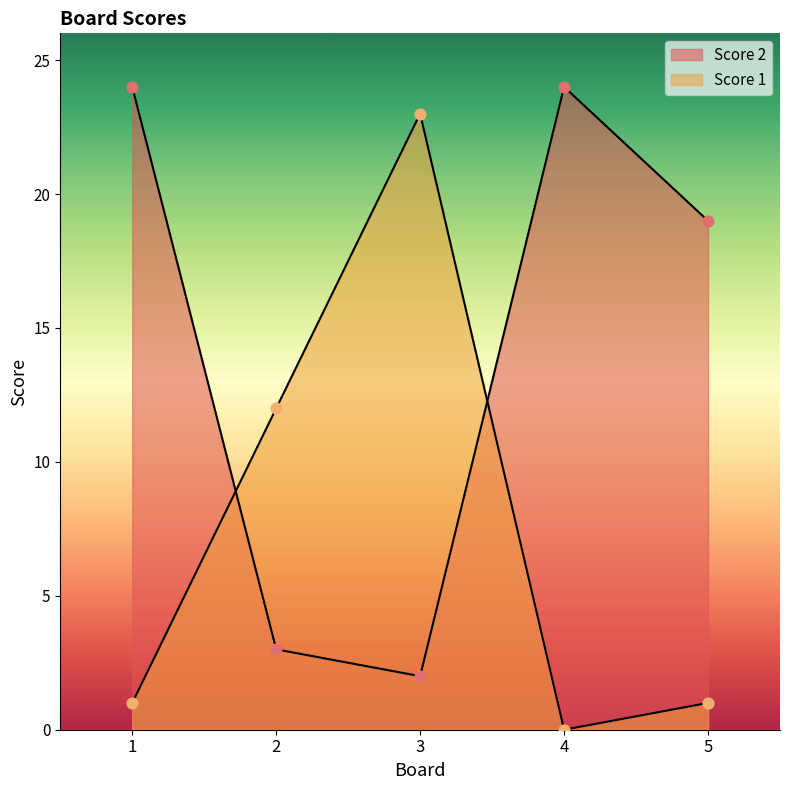

Which series reaches the maximum Y coordinate?

Score 2